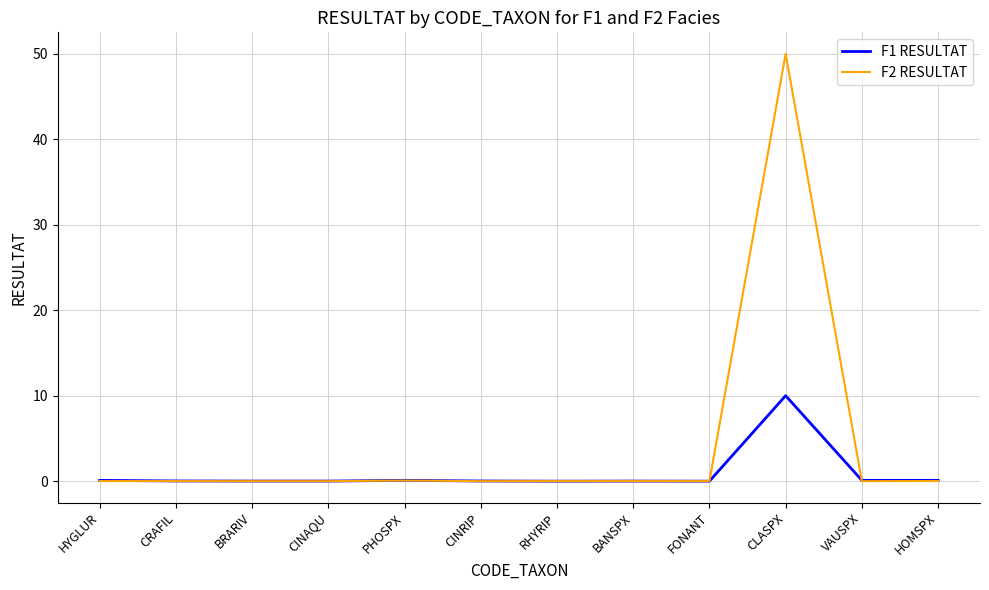

At which category is the sum across all series the highest?

CLASPX